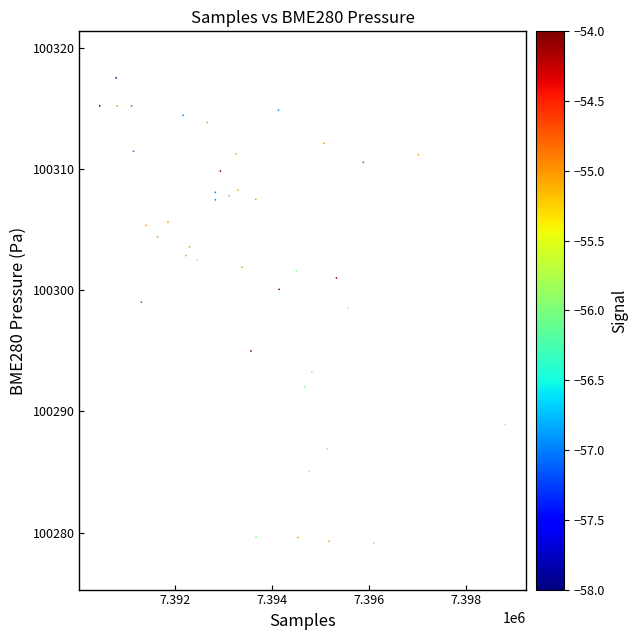

What Y value in the scatter plot is closest to 100298?

100298.5